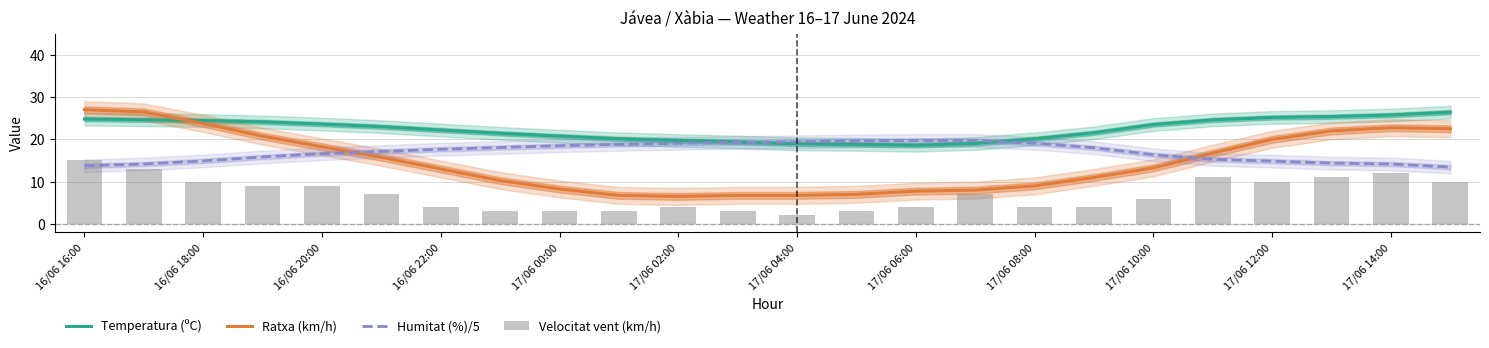

The Ratxa (km/h) series shows 23.8 at 16/06 18:00. True or false?

True